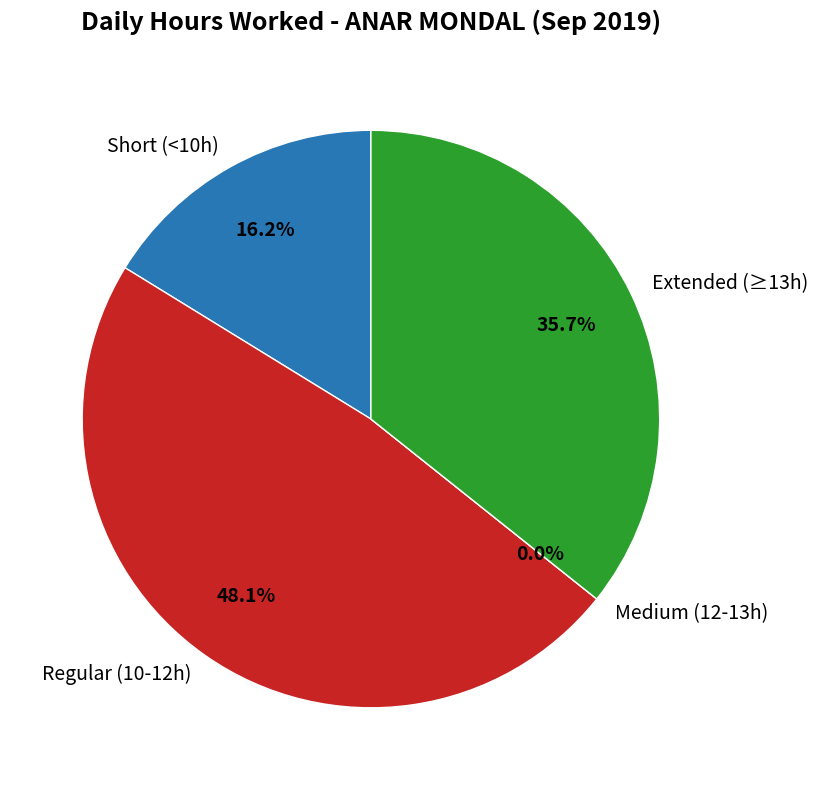

Does 13-Fri account for over 50% of the chart?

No